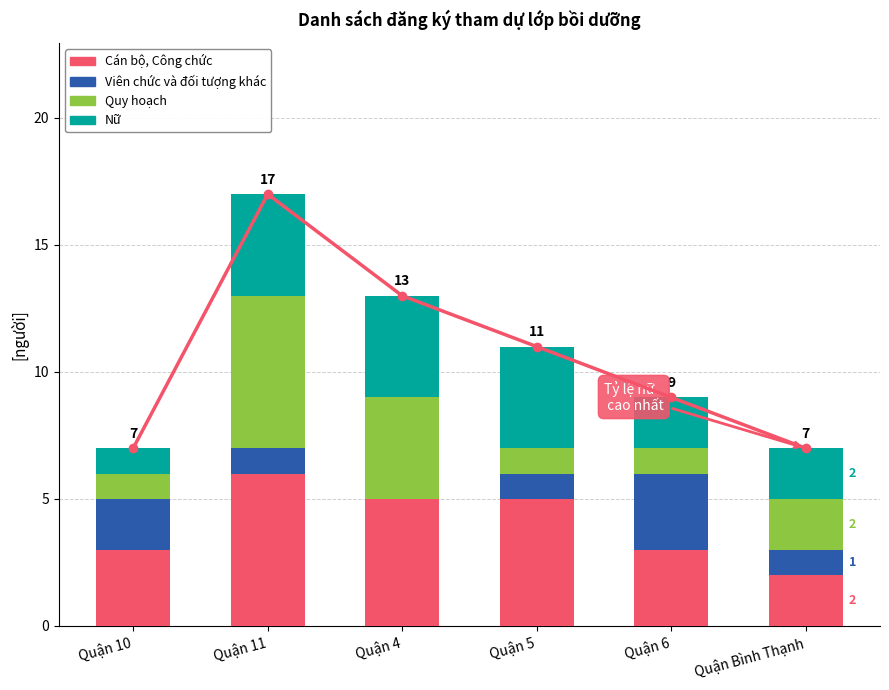

Which series has the widest spread of values?

Quy hoạch